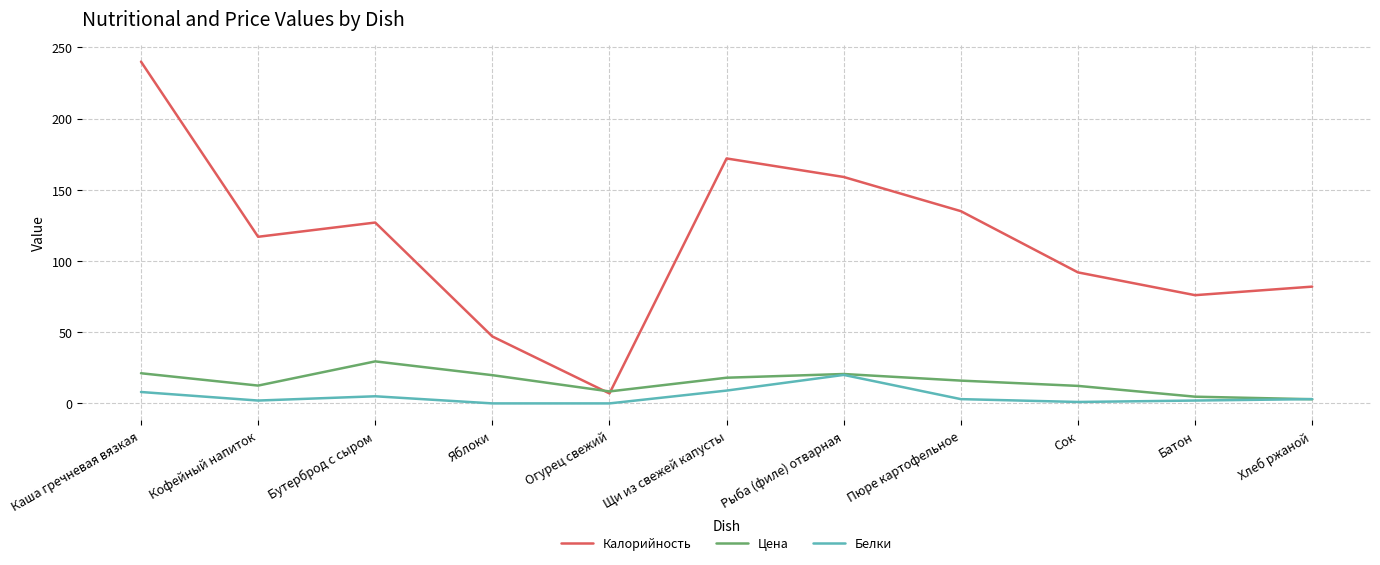

How many lines are shown in the chart?

3